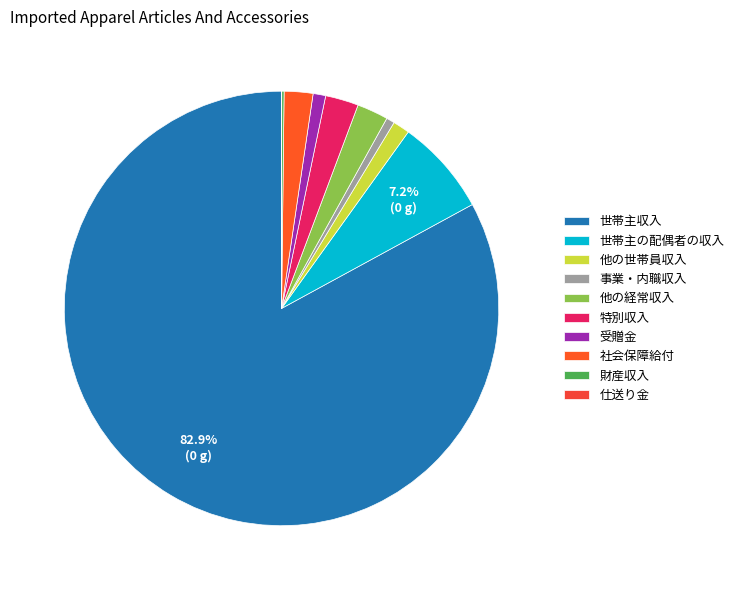

Count the number of slices in the pie.

10